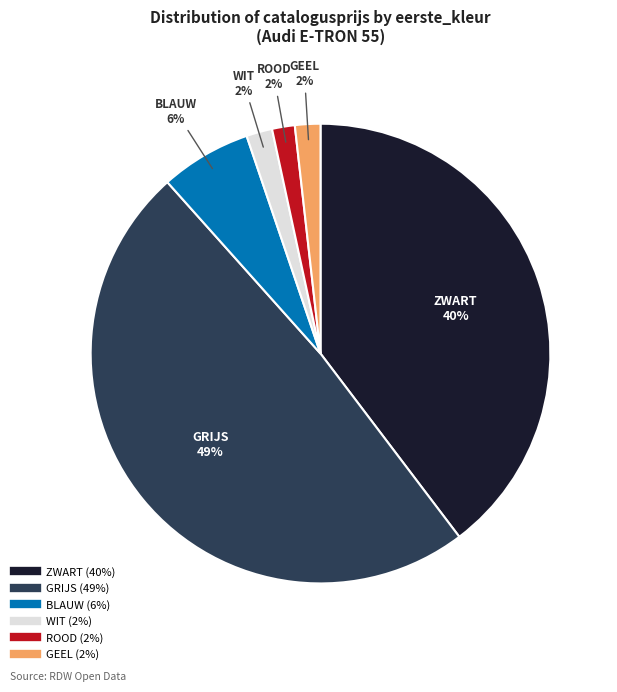

To the nearest percent, what is the difference between the largest and smallest slice percentages?

47%